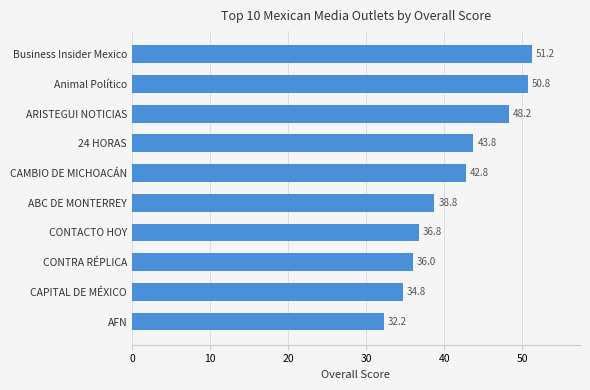

Which category has the highest value across all series?

Business Insider Mexico